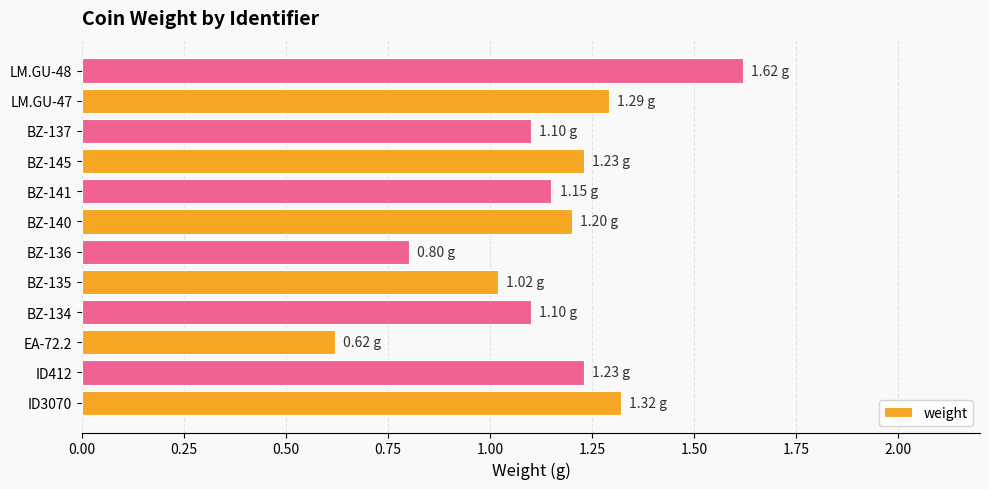

What is the sum of all values?

13.7